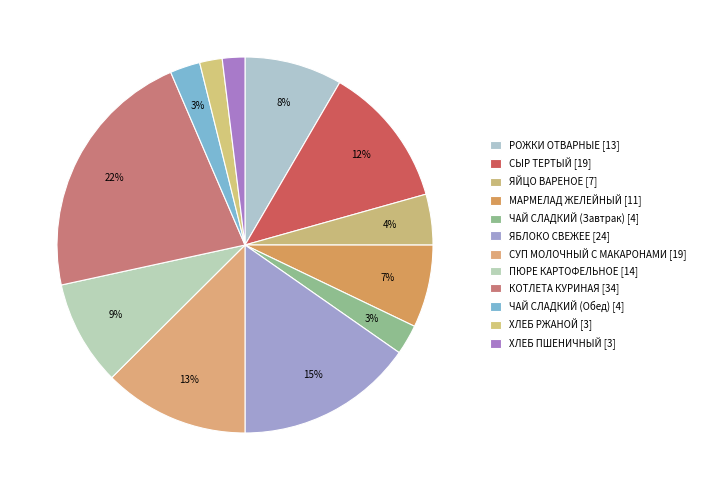

Which slice is the smallest?

ХЛЕБ РЖАНОЙ